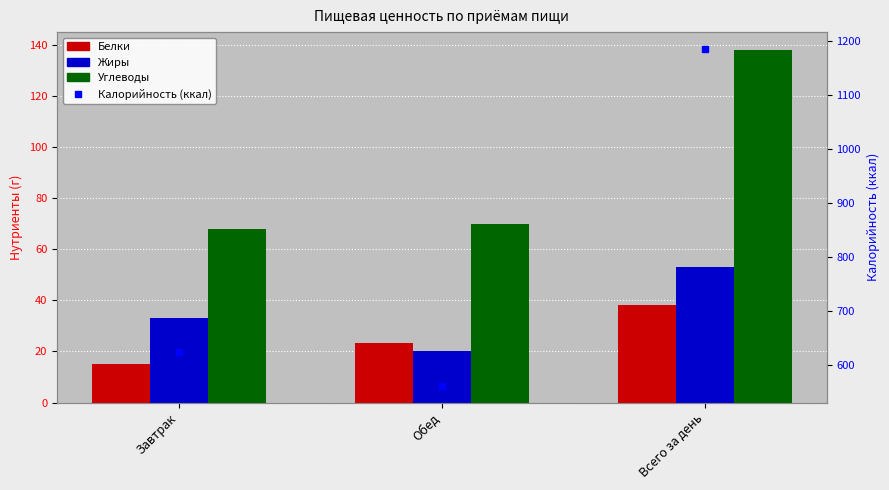

How many values in the Белки series are below 23?

1